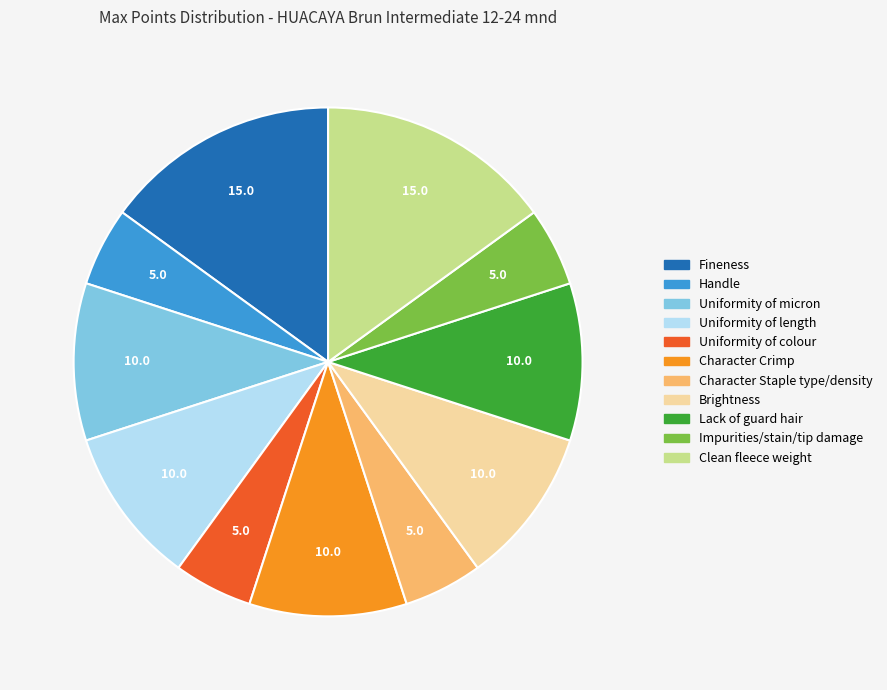

Is the sum of Clean fleece weight and Uniformity of colour greater than half?

No